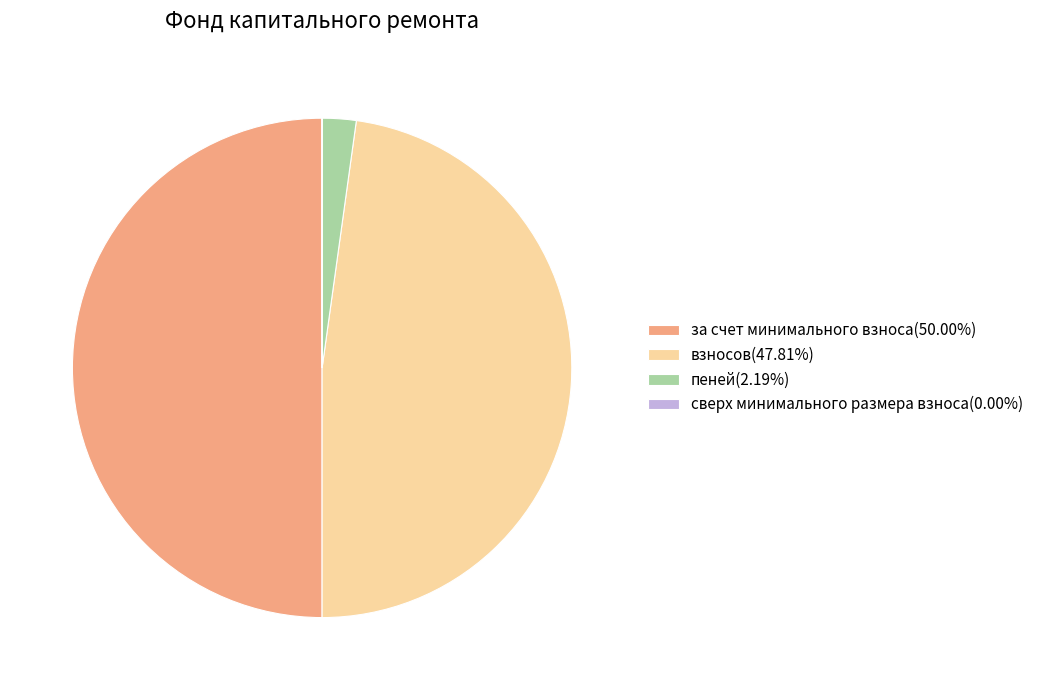

Is взносов(47.81%) the majority of the pie?

No